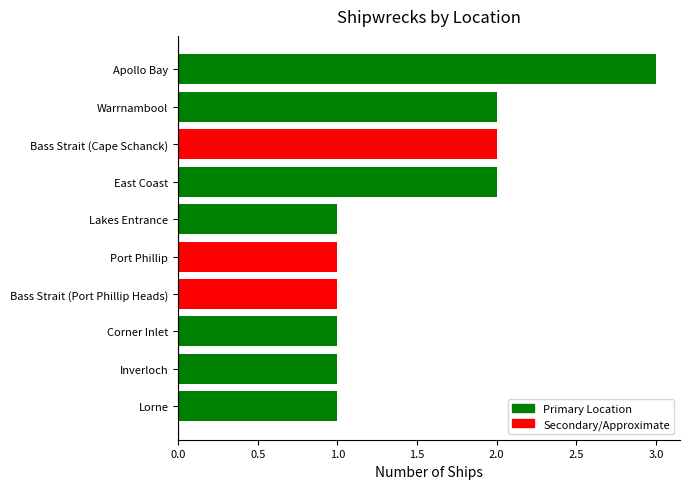

Are the bars horizontal?

Yes